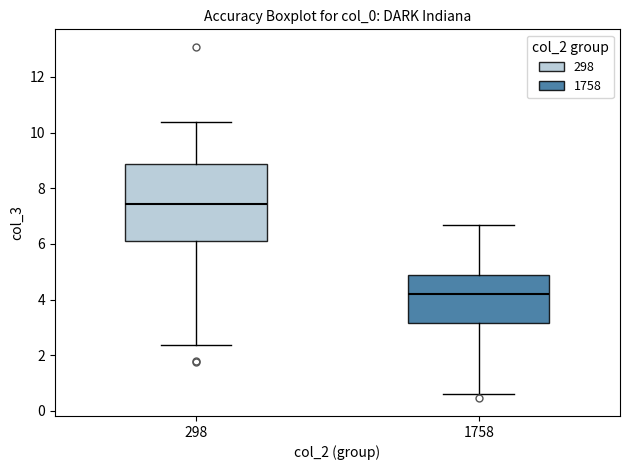

Reading left to right, read every box against the y-axis: the position of its median line, the range the box covers, and the ends of its whiskers. The values are not printed on the chart, so give them approximately, as read against the axis.

298: median 7.4, box 6.2 to 8.8, whiskers 2.4 to 10.4
1758: median 4.2, box 3.2 to 4.8, whiskers 0.6 to 6.6